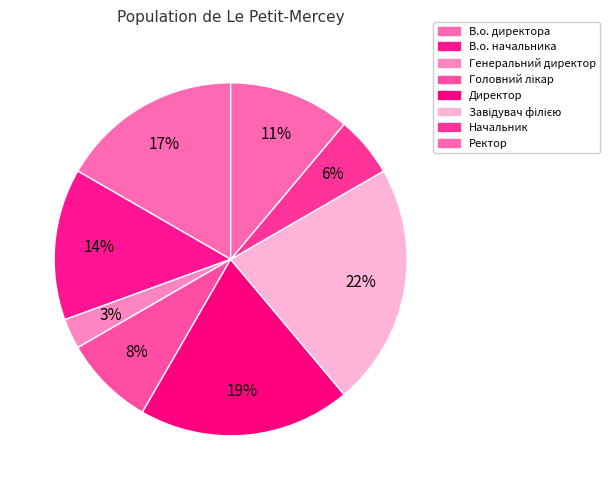

How many segments does this pie chart have?

8